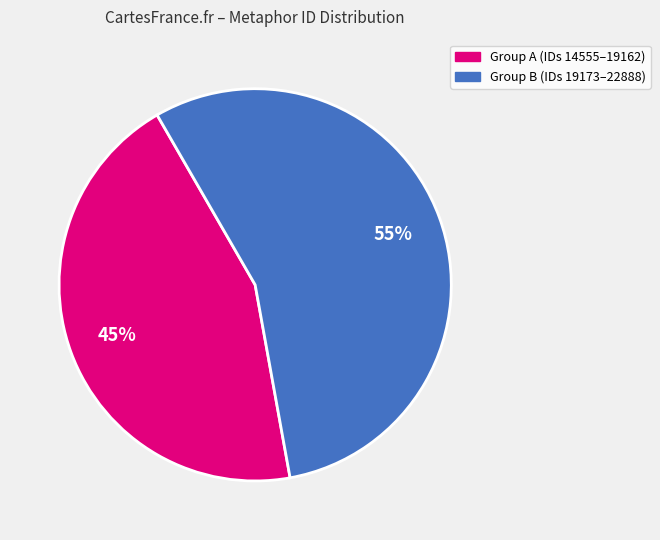

Is there any slice that represents more than half of the pie?

Yes